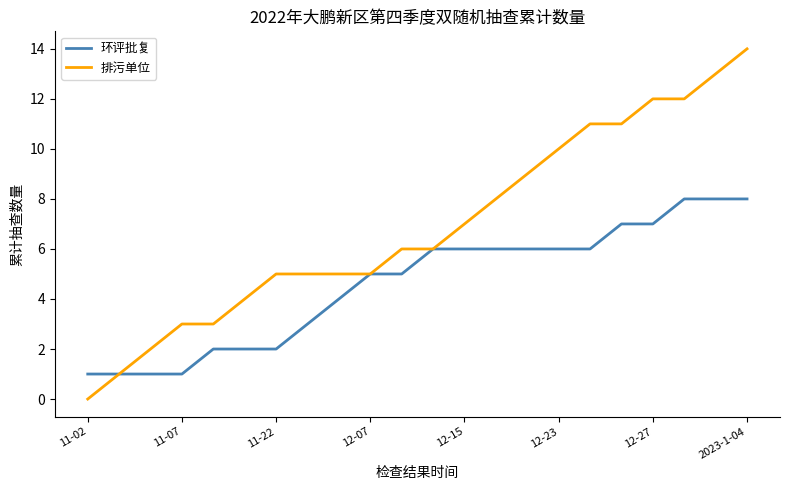

Which series has the largest range (max minus min)?

排污单位